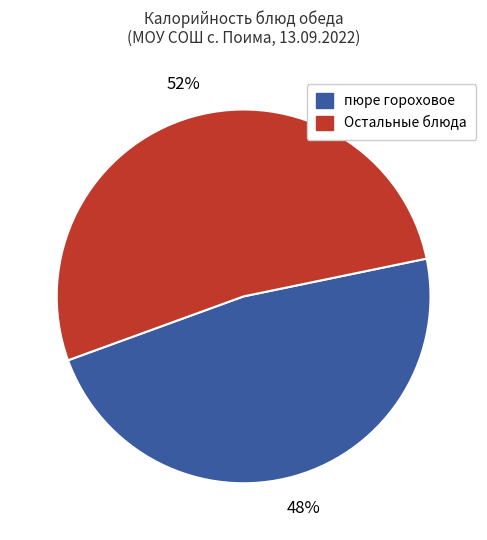

To the nearest percent, what is the average slice percentage?

50%